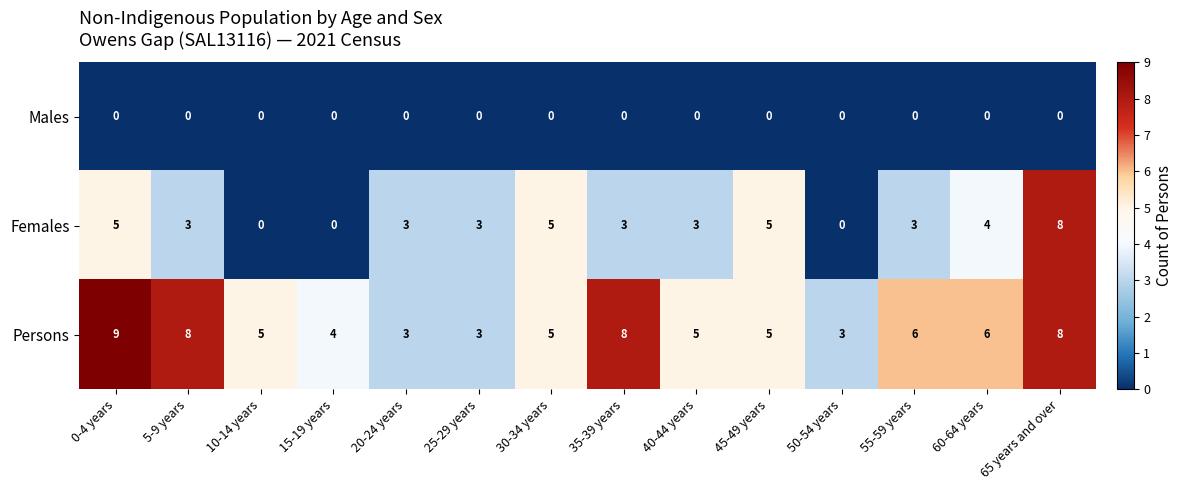

Rank the series by their maximum value, from highest to lowest.

Persons, Females, Males